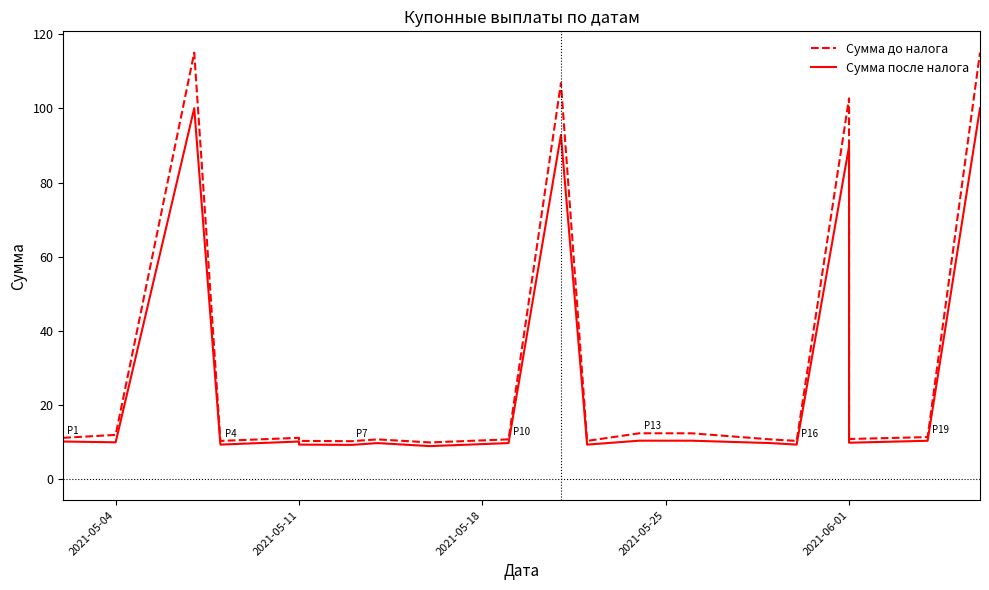

What is the minimum value for Сумма после налога?

8.9